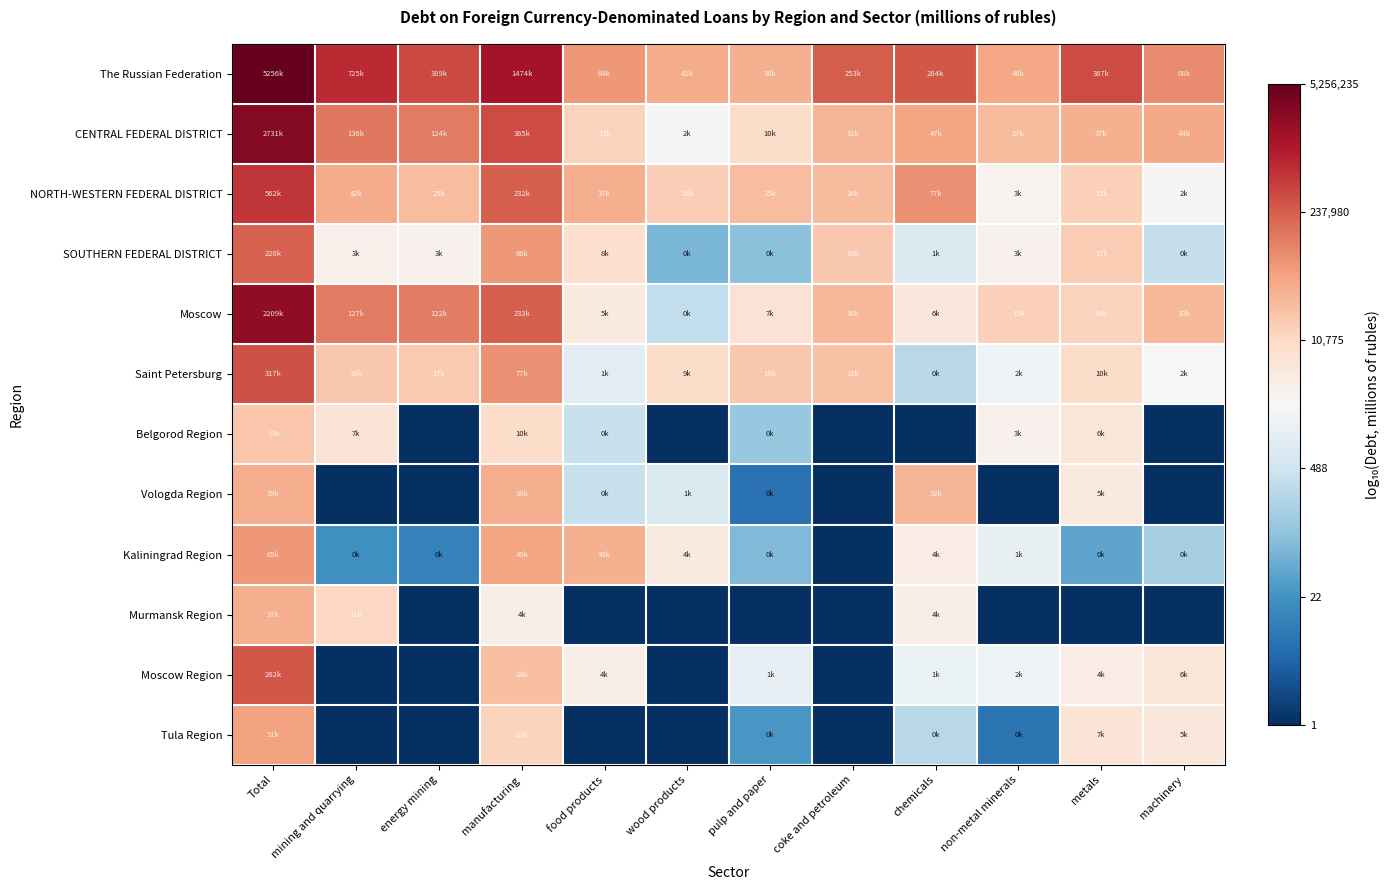

Count the number of data series in this chart.

12